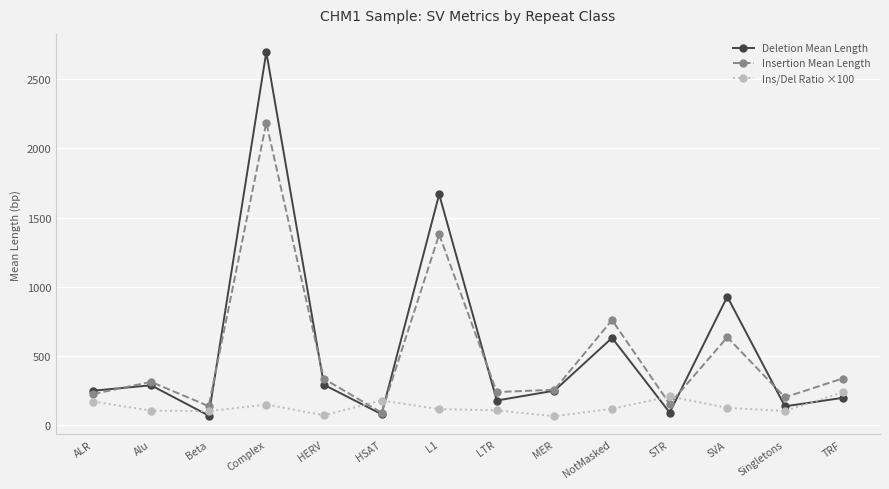

At how many categories does at least one series exceed 567?

4